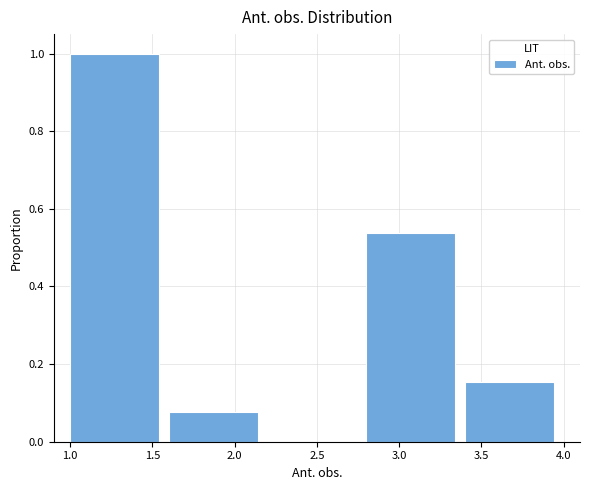

Which range on the x-axis has the tallest bar?

1.0 to 1.6